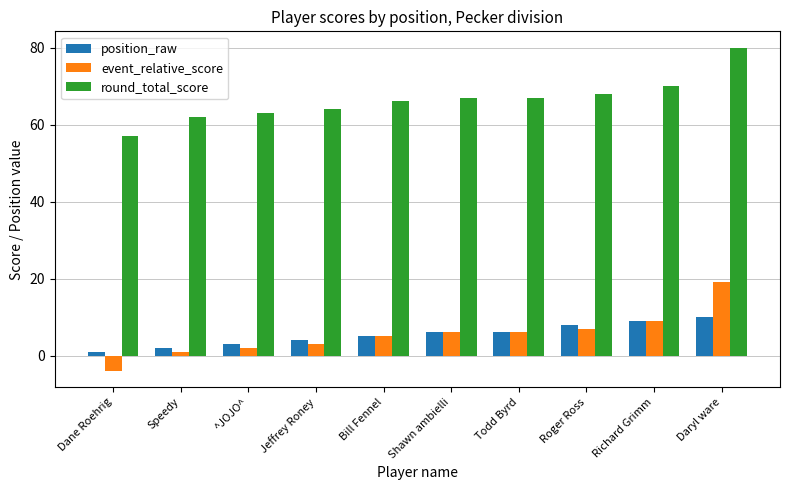

What are all the series names shown in the legend?

position_raw, event_relative_score, round_total_score